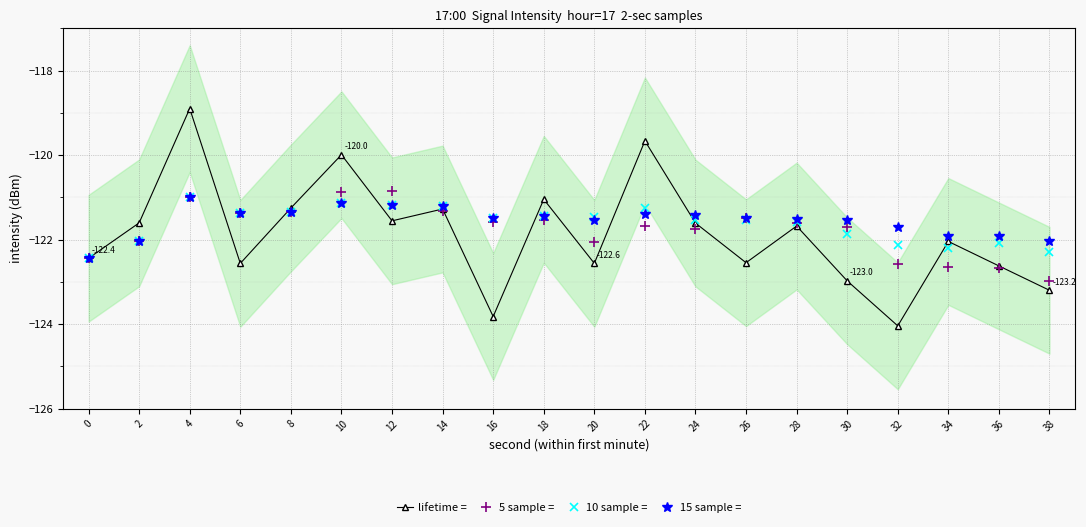

Count the number of data series in this chart.

4